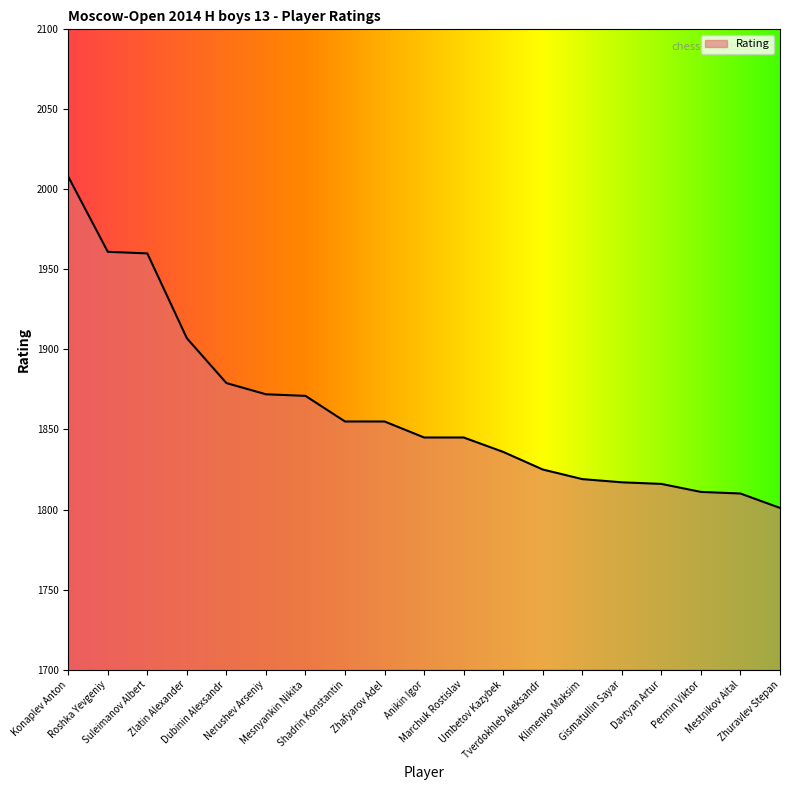

What is the change in value from Roshka Yevgeniy to Klimenko Maksim?

-142